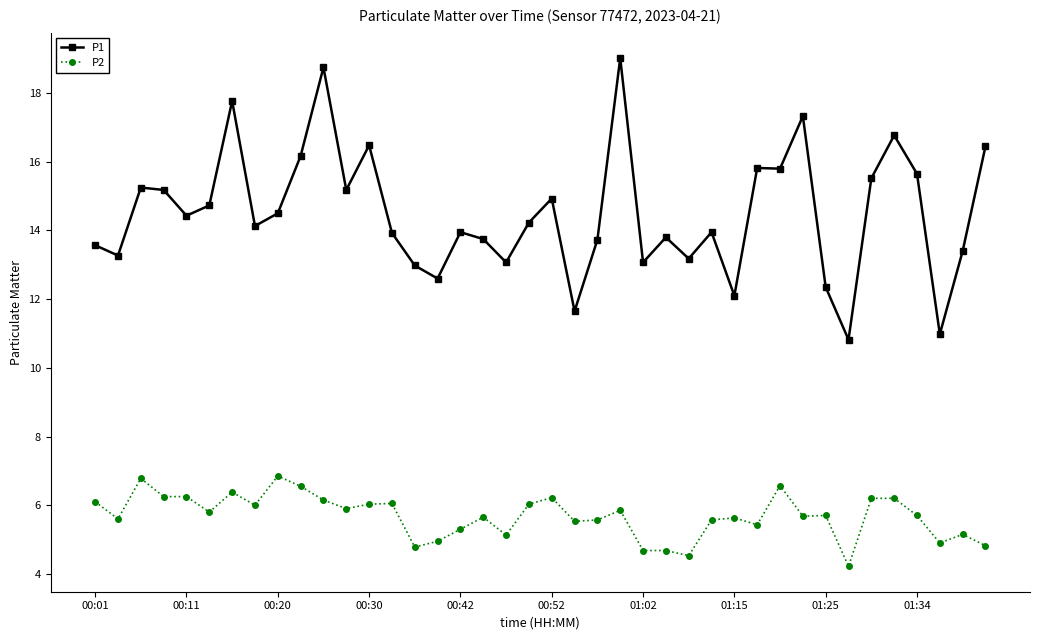

What is the value of the P2 point at the 3rd from the left?

6.8